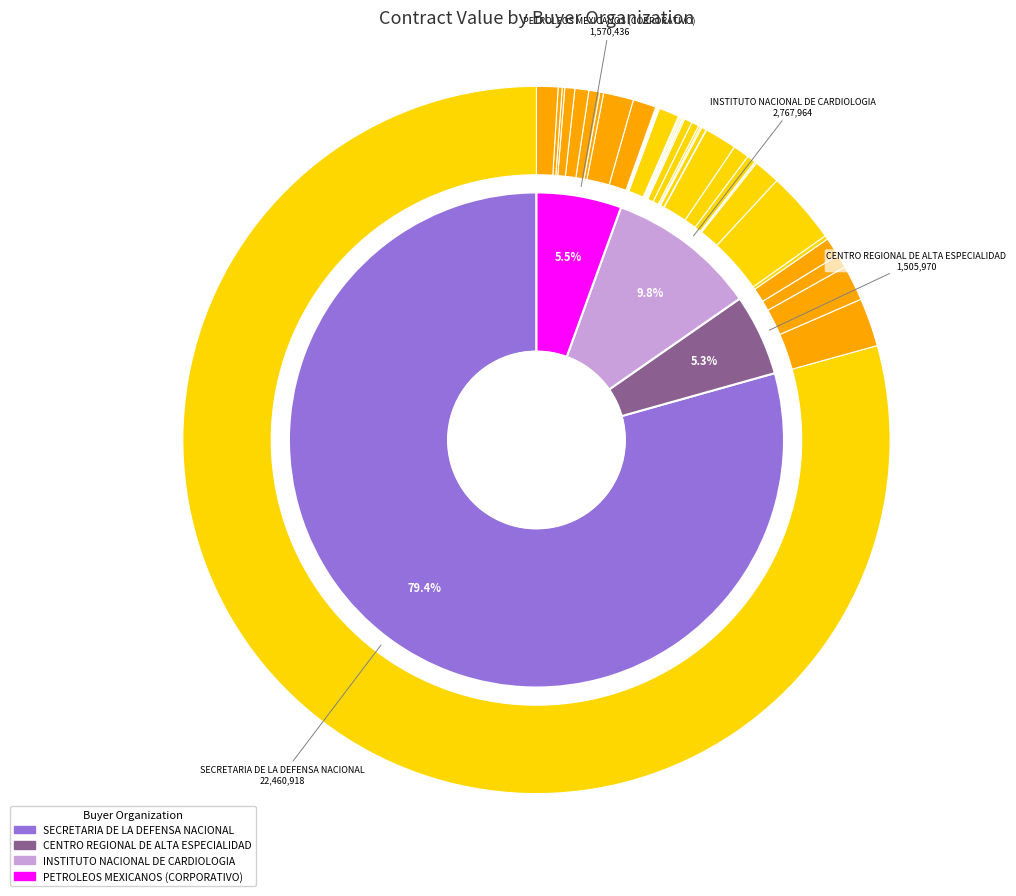

Do INSTITUTO NACIONAL DE CARDIOLOGIA and PETROLEOS MEXICANOS (CORPORATIVO) together represent more than half of the pie?

No